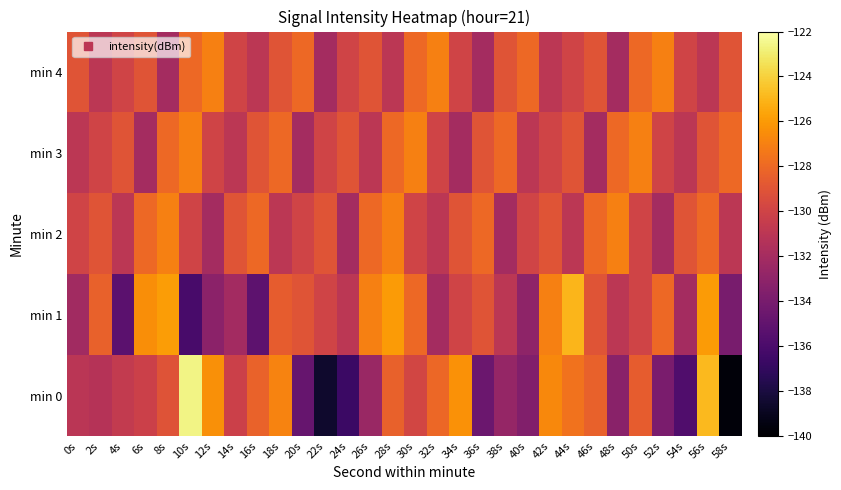

Reading left to right, list all the values displayed in this chart.

min 0: 0s=-131.1	2s=-131.2	4s=-130.6	6s=-130.2	8s=-129.1	10s=-122.6	12s=-126.4	14s=-130.2	16s=-128.3	18s=-126.9	20s=-134.8	22s=-138.6	24s=-136.6	26s=-132.5	28s=-128.4	30s=-129.9	32s=-128.1	34s=-126.3	36s=-134.6	38s=-132.7	40s=-133.6	42s=-126.7	44s=-127.6	46s=-128.4	48s=-133.2	50s=-128.5	52s=-133.9	54s=-135.7	56s=-124.9	58s=-139.7
min 1: 0s=-132.2	2s=-128.3	4s=-135.2	6s=-126.4	8s=-125.9	10s=-136.1	12s=-133.2	14s=-132.1	16s=-135.2	18s=-128.6	20s=-129.0	22s=-130.0	24s=-131.0	26s=-127.0	28s=-126.0	30s=-128.0	32s=-132.0	34s=-130.0	36s=-129.0	38s=-131.0	40s=-133.0	42s=-127.0	44s=-125.0	46s=-129.0	48s=-131.0	50s=-130.0	52s=-128.0	54s=-132.0	56s=-126.0	58s=-134.0
min 2: 0s=-130.0	2s=-129.0	4s=-131.0	6s=-128.0	8s=-127.0	10s=-130.0	12s=-132.0	14s=-129.0	16s=-128.0	18s=-131.0	20s=-130.0	22s=-129.0	24s=-132.0	26s=-128.0	28s=-127.0	30s=-130.0	32s=-131.0	34s=-129.0	36s=-128.0	38s=-132.0	40s=-130.0	42s=-129.0	44s=-131.0	46s=-128.0	48s=-127.0	50s=-130.0	52s=-132.0	54s=-129.0	56s=-128.0	58s=-131.0
min 3: 0s=-131.0	2s=-130.0	4s=-129.0	6s=-132.0	8s=-128.0	10s=-127.0	12s=-130.0	14s=-131.0	16s=-129.0	18s=-128.0	20s=-132.0	22s=-130.0	24s=-129.0	26s=-131.0	28s=-128.0	30s=-127.0	32s=-130.0	34s=-132.0	36s=-129.0	38s=-128.0	40s=-131.0	42s=-130.0	44s=-129.0	46s=-132.0	48s=-128.0	50s=-127.0	52s=-130.0	54s=-131.0	56s=-129.0	58s=-128.0
min 4: 0s=-129.0	2s=-131.0	4s=-130.0	6s=-129.0	8s=-132.0	10s=-128.0	12s=-127.0	14s=-130.0	16s=-131.0	18s=-129.0	20s=-128.0	22s=-132.0	24s=-130.0	26s=-129.0	28s=-131.0	30s=-128.0	32s=-127.0	34s=-130.0	36s=-132.0	38s=-129.0	40s=-128.0	42s=-131.0	44s=-130.0	46s=-129.0	48s=-132.0	50s=-128.0	52s=-127.0	54s=-130.0	56s=-131.0	58s=-129.0